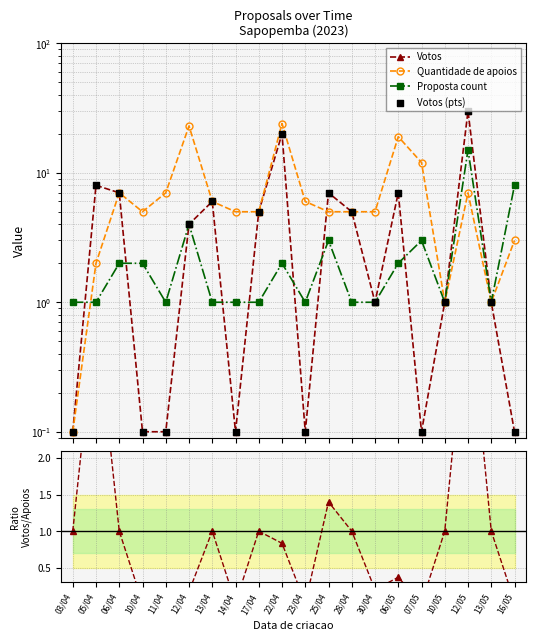

Which series has the largest Y range (max minus min)?

Votos